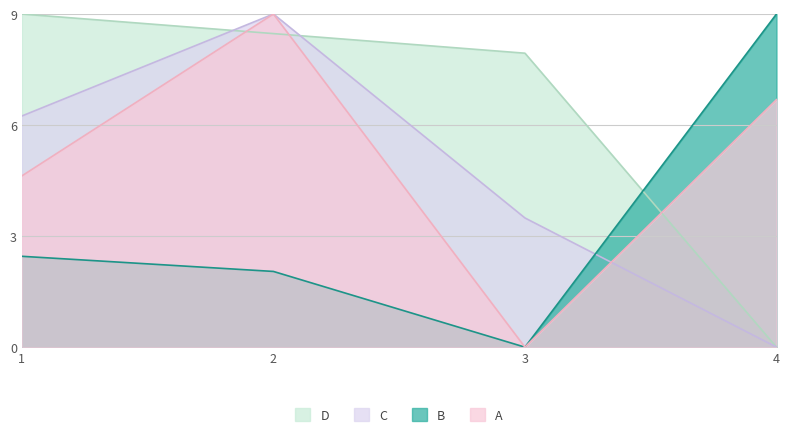

List the labels in order of Total Docs. (2016) value, largest first.

4, 1, 2, 3